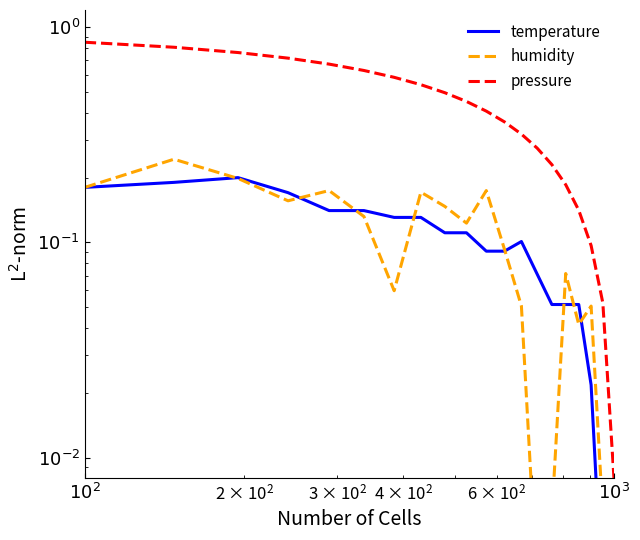

In temperature, how many points are higher than both neighbors (excluding endpoints)?

2